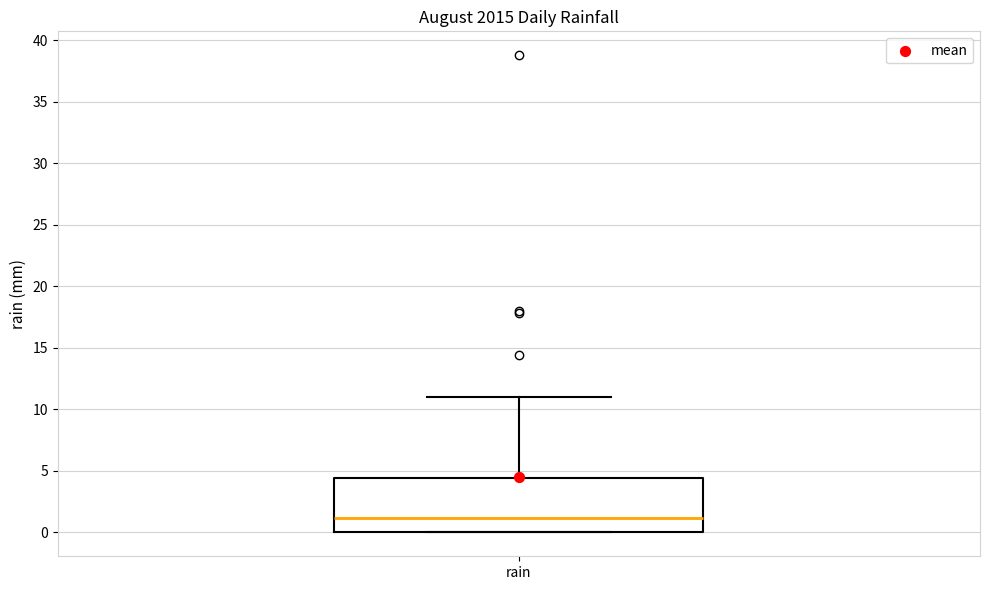

Transcribe this box plot: give where the median line is, the range the box spans, and where the two whiskers end, as read against the y-axis. The values are not printed on the chart, so give them approximately, as read against the axis.

median 1.0, box 0.0 to 4.5, whiskers 0.0 to 11.0